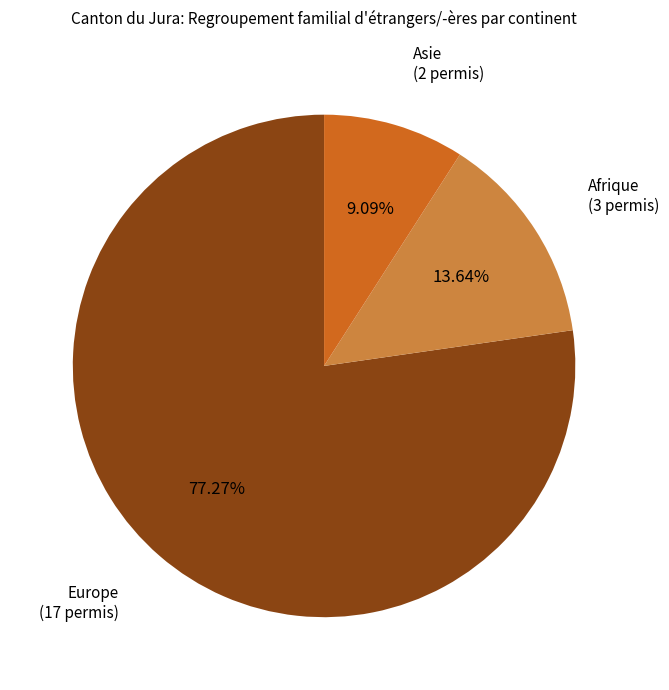

What percentage is NOT represented by Europe?

22.7%